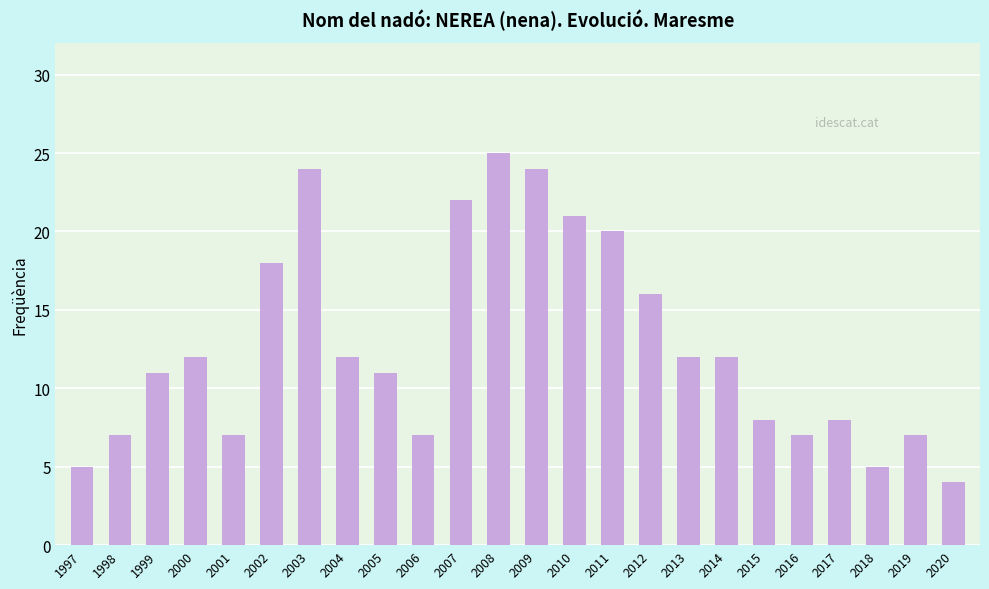

The chart shows a value of 22 at 2007. True or false?

True